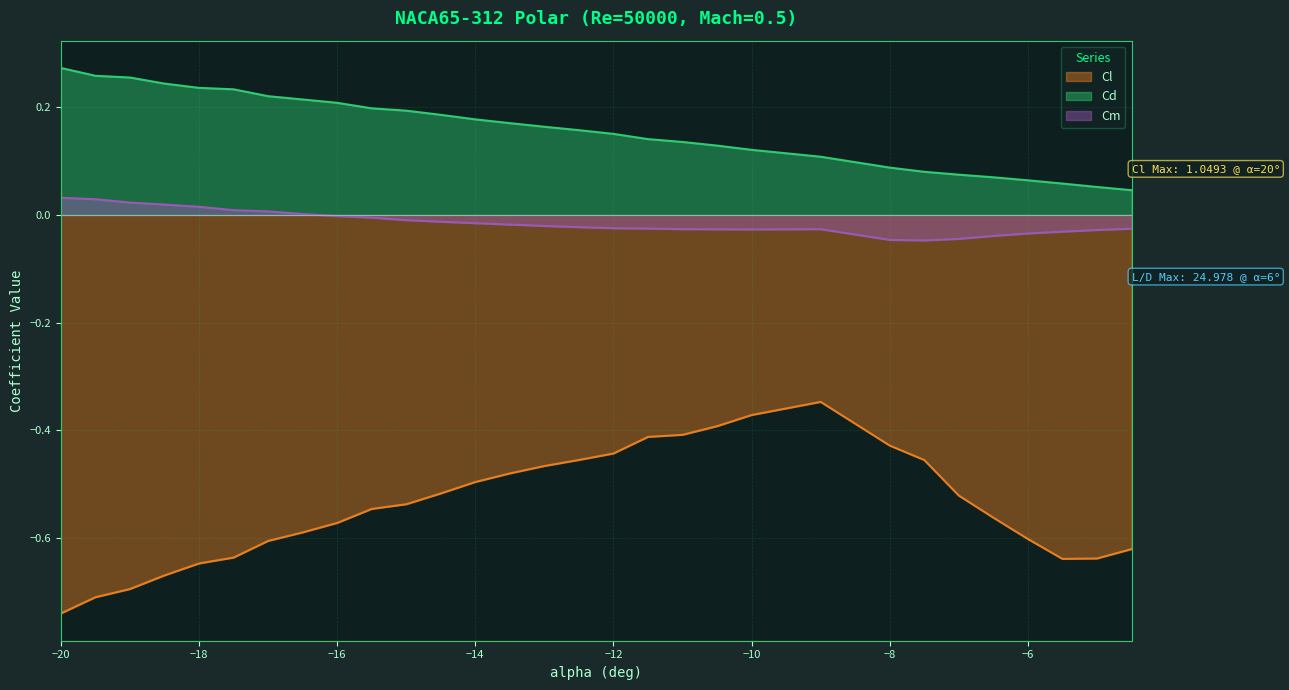

What is the average value of the Cl series?

-0.5